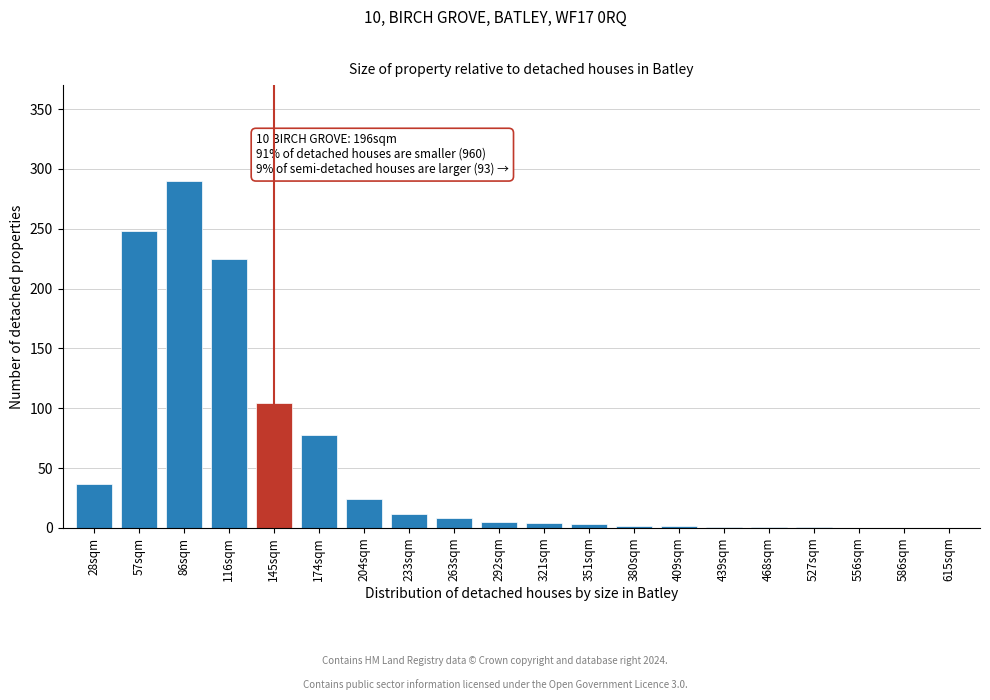

What is the sum of all values?

1045